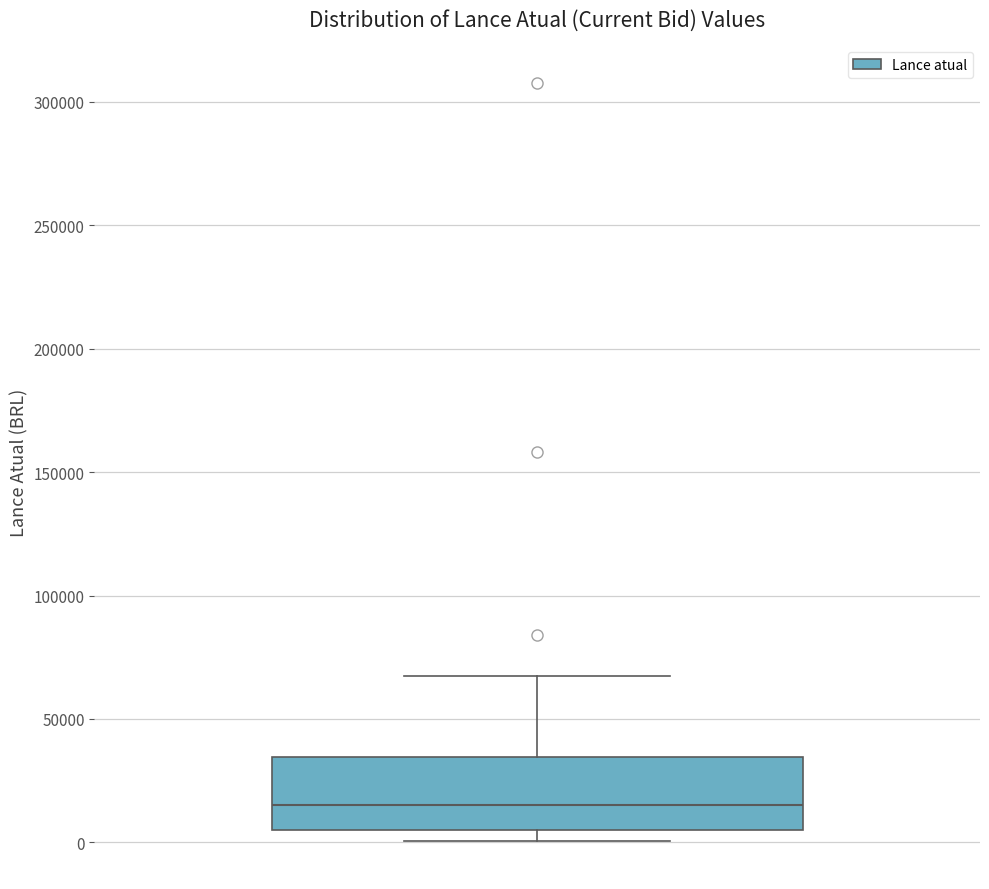

Where is the upper edge of the box on the y-axis? The values are not printed on the chart, so give them approximately, as read against the axis.

35000